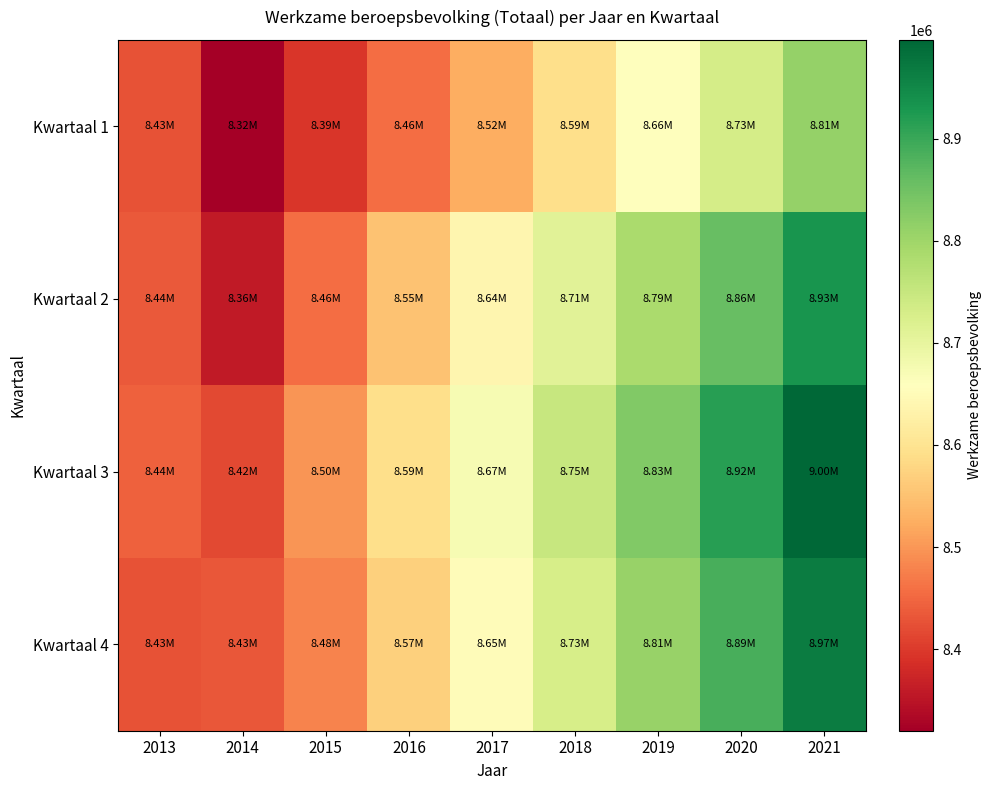

What is the difference between the highest and lowest values at 2019?

172000